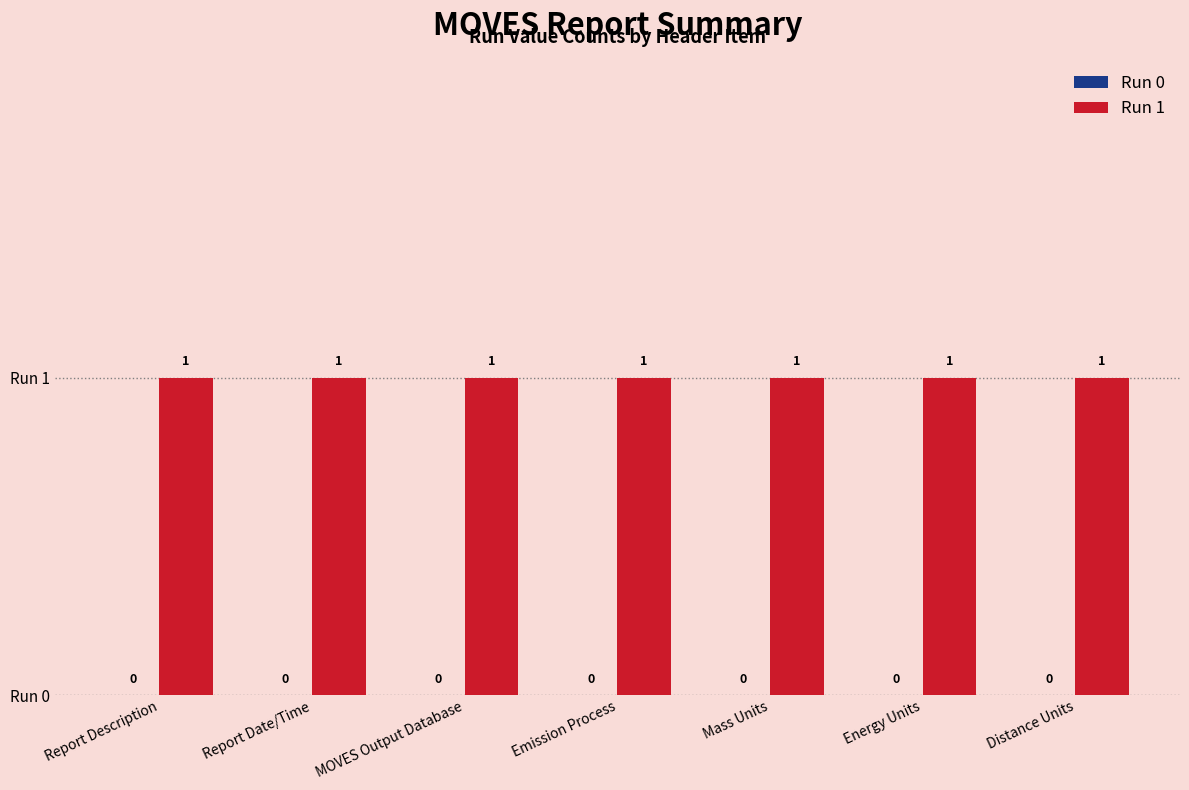

Rank the series by their average value, from lowest to highest.

Run 0, Run 1